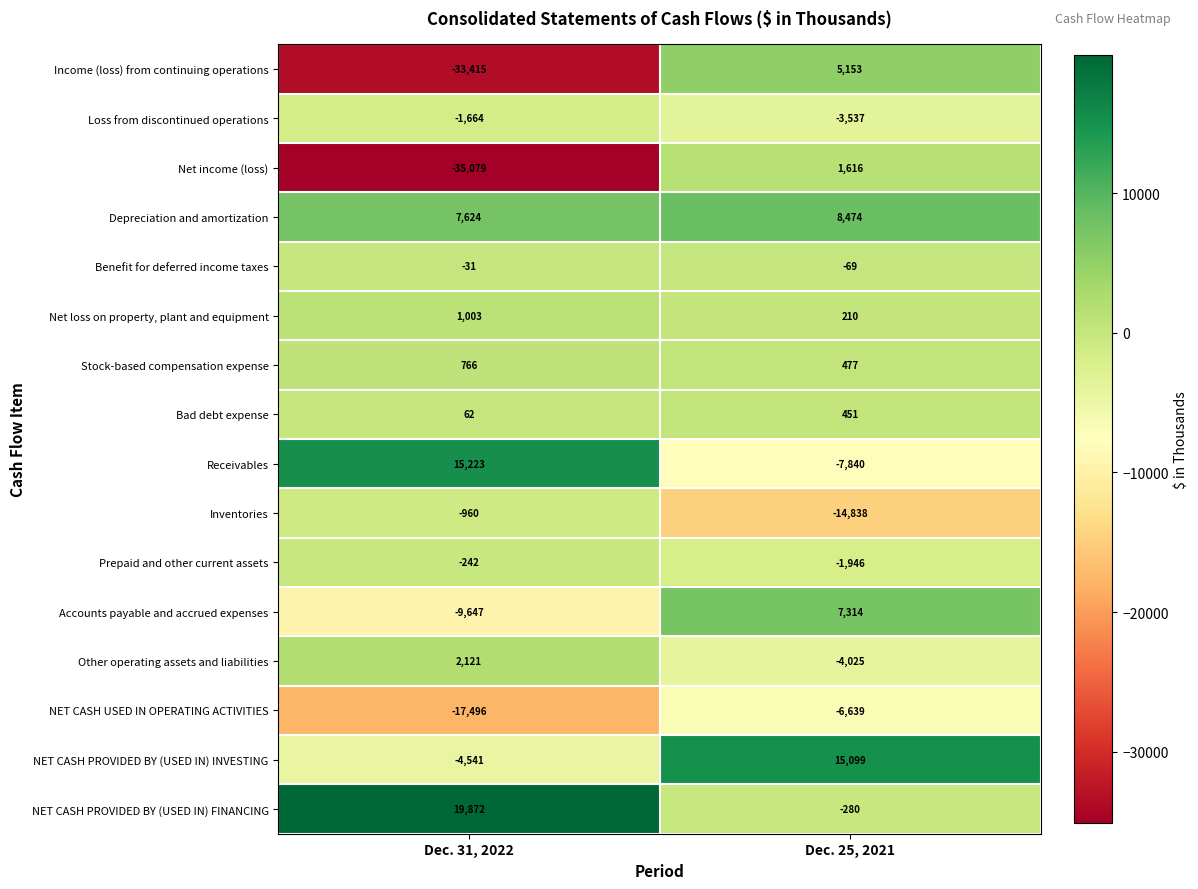

What is the minimum value shown in the chart?

-35079